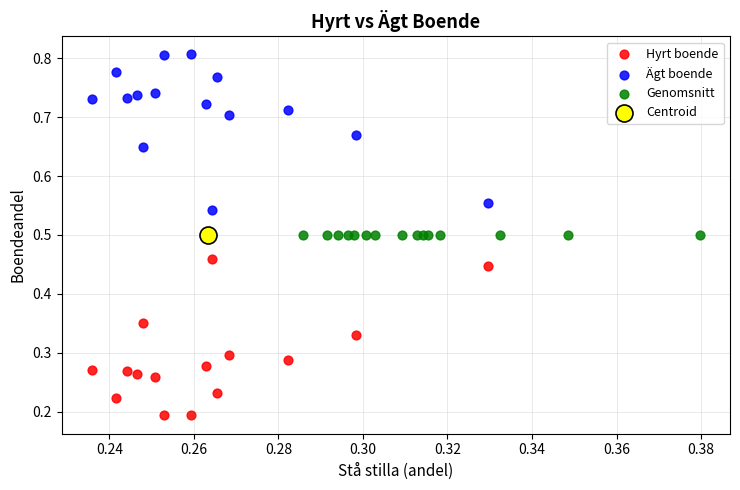

Which series contains the lowest Y value?

Hyrt boende